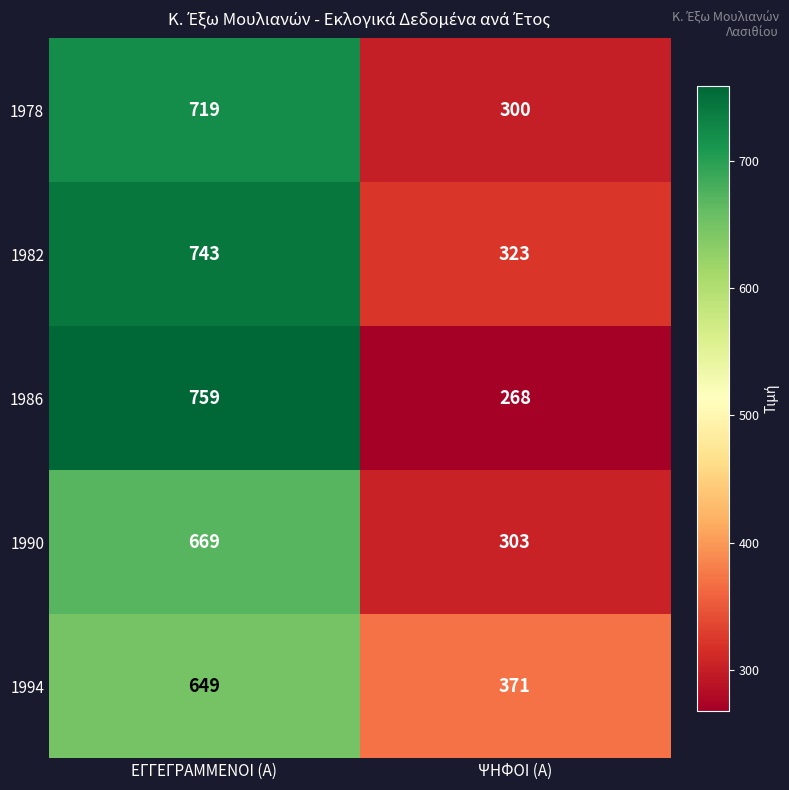

Rank the series by their maximum value, from highest to lowest.

1986, 1982, 1978, 1990, 1994